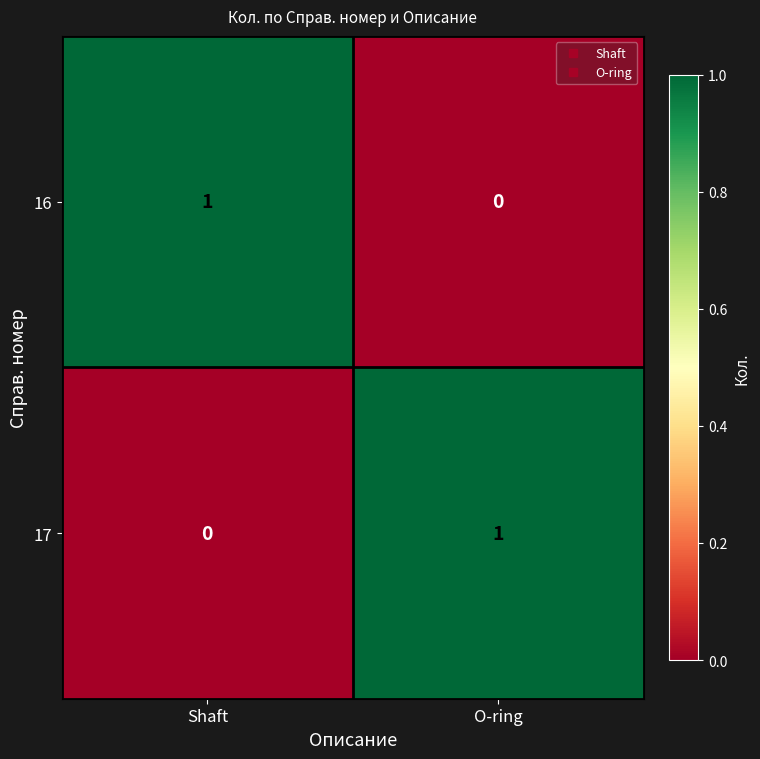

Which category has the lowest value in the 17 series?

Shaft